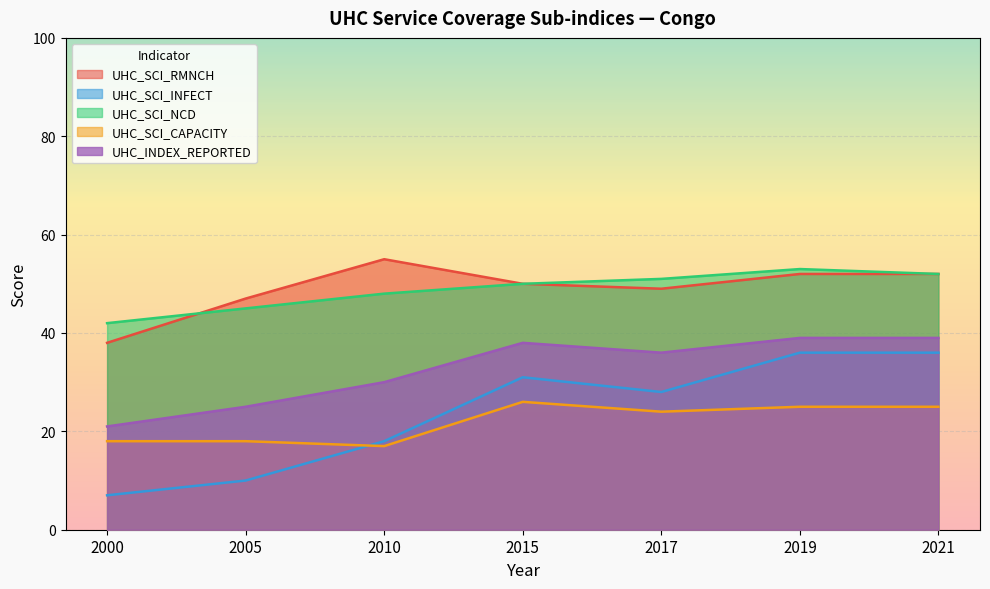

What are all the series names shown in the legend?

UHC_SCI_RMNCH, UHC_SCI_INFECT, UHC_SCI_NCD, UHC_SCI_CAPACITY, UHC_INDEX_REPORTED